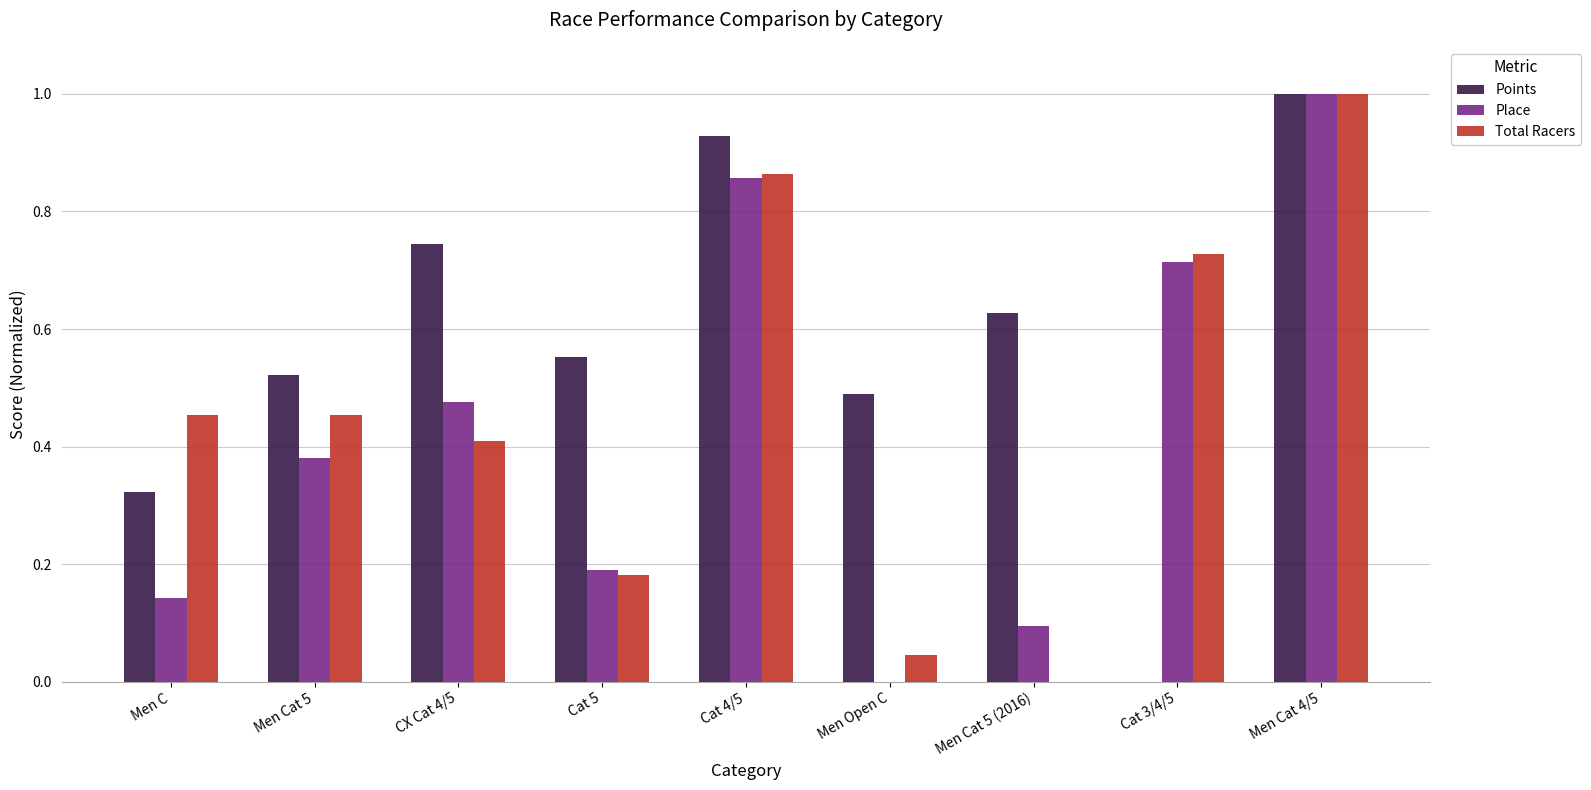

Between Men C and Cat 4/5, which series saw the biggest shift?

Place